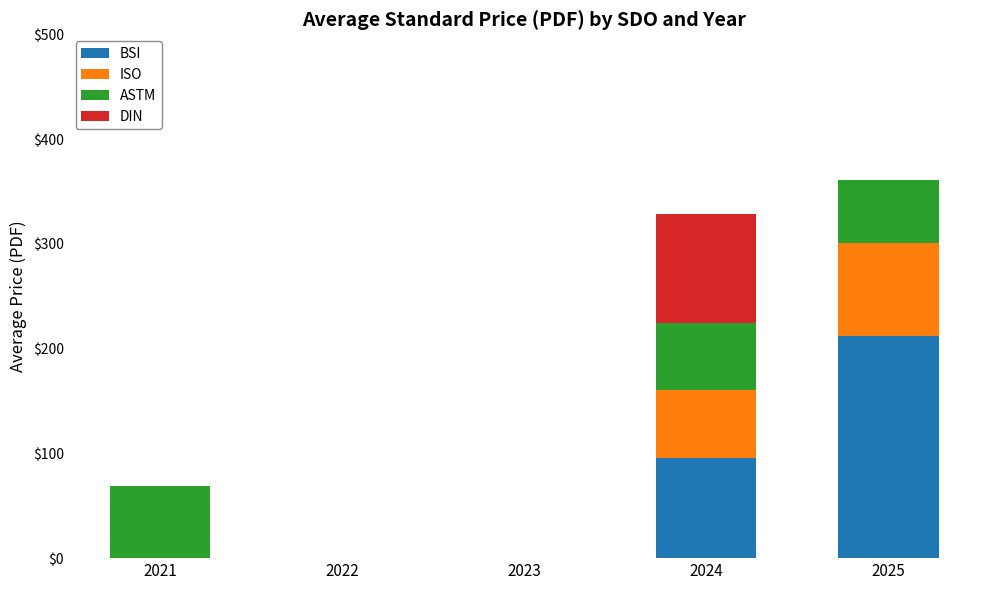

The value of BSI at 2024 is 58.9. True or false?

False